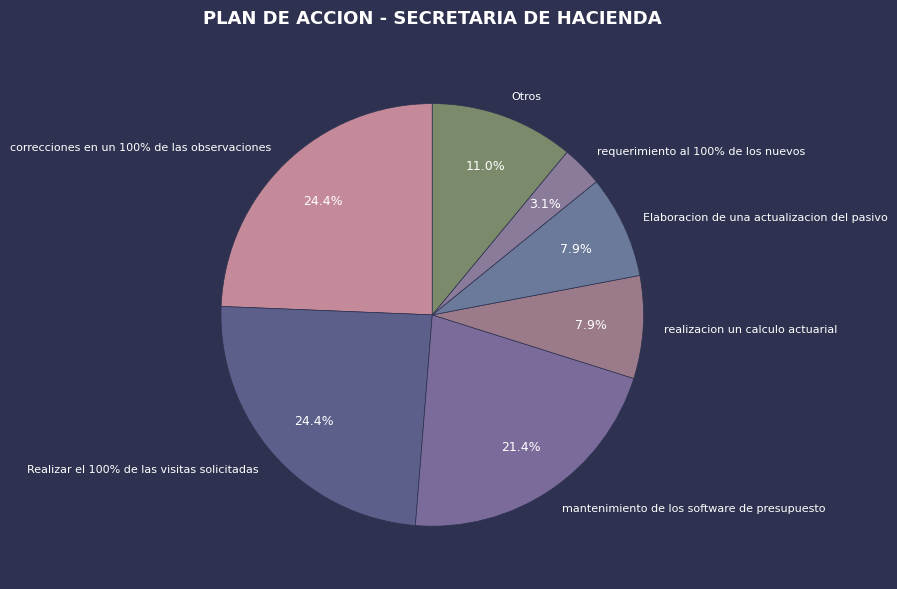

Approximately how many times larger is the value at realizacion un calculo actuarial compared to requerimiento al 100% de los nuevos?

2.5